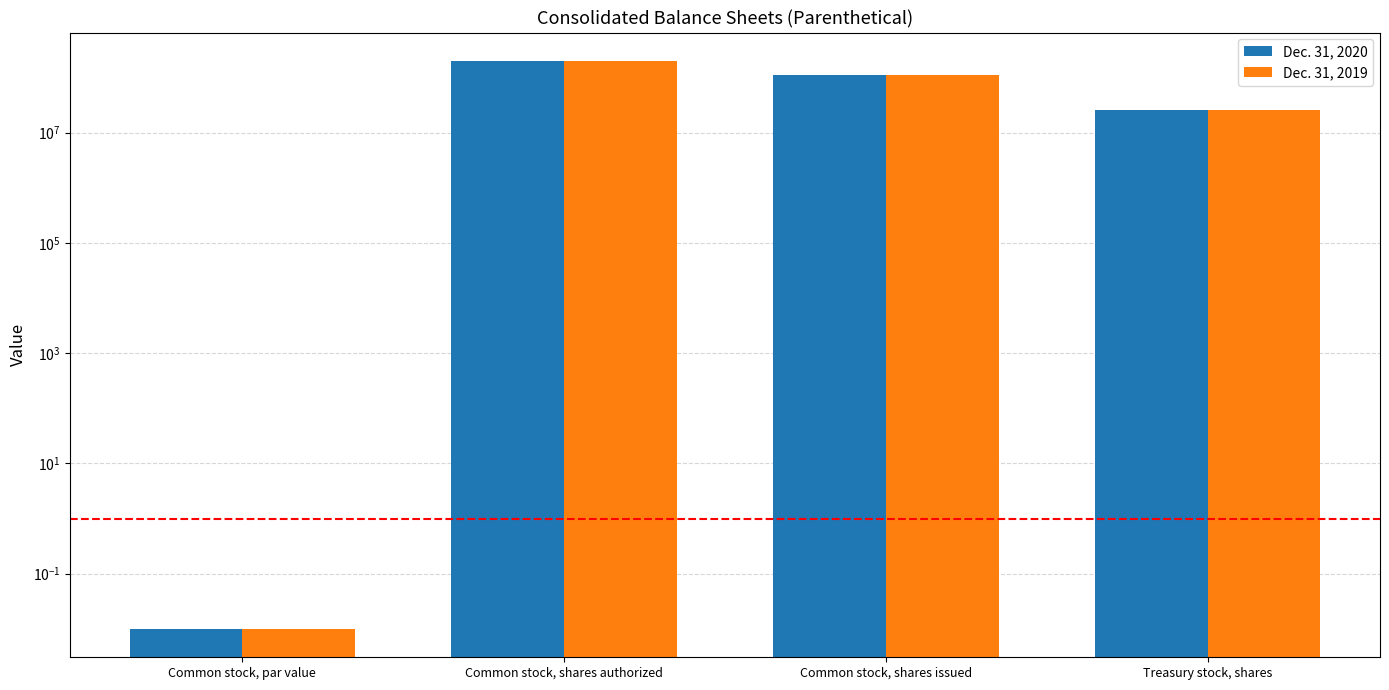

Between Common stock, shares authorized and Treasury stock, shares, which series saw the biggest shift?

Dec. 31, 2019